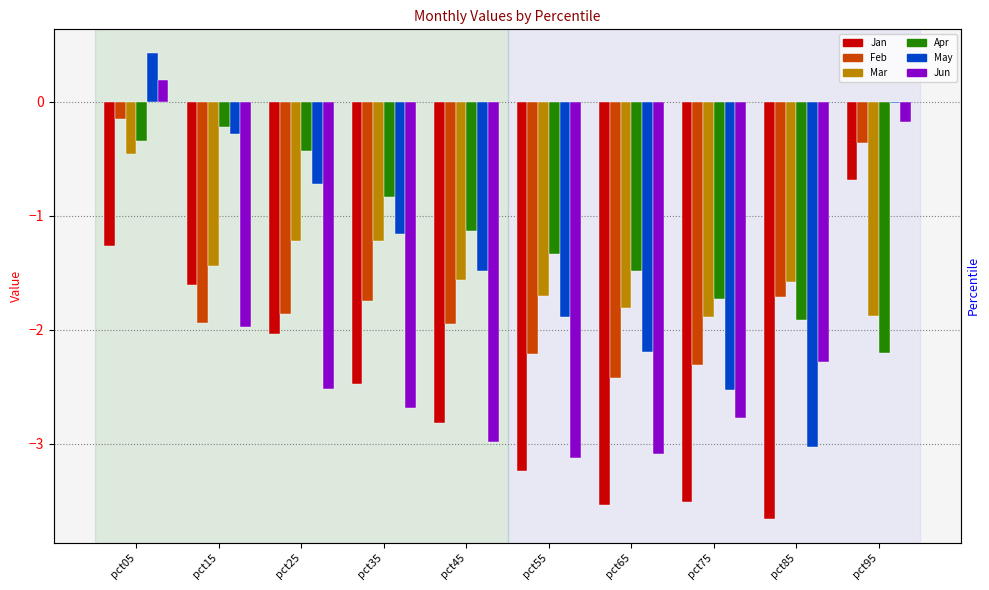

How many series are shown in this chart?

6